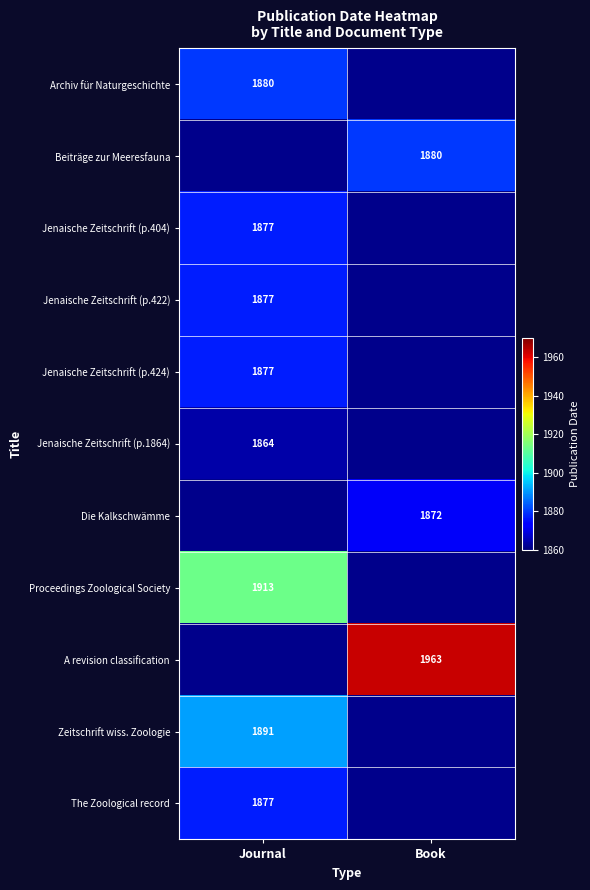

The Archiv für Naturgeschichte series shows 1880 at Journal. True or false?

True